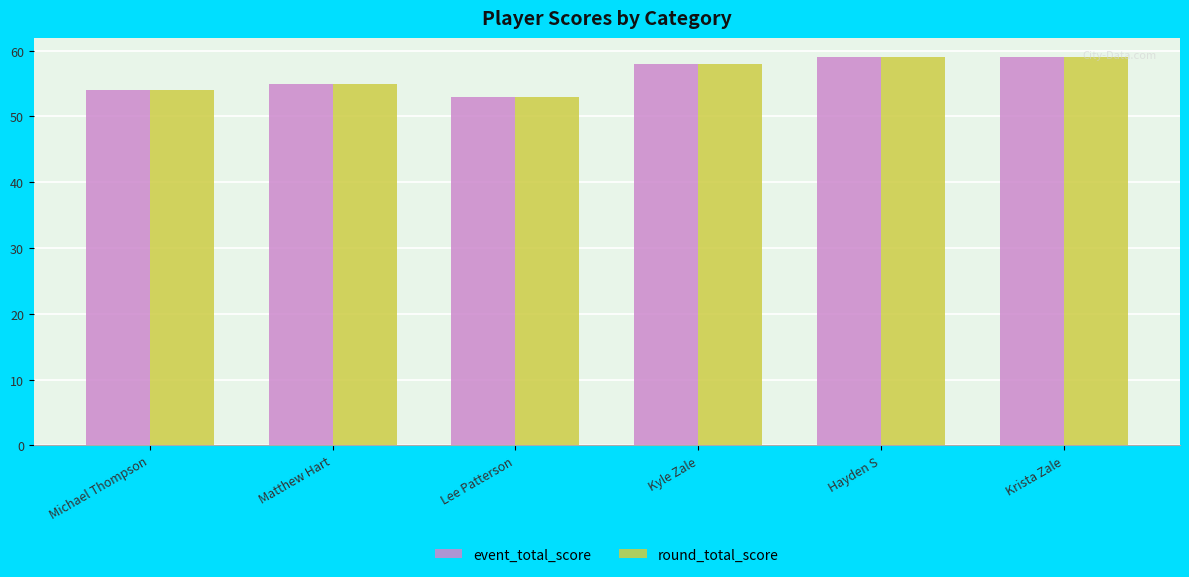

Reading right to left, transcribe all the data shown in this chart.

event_total_score: 59	59	58	53	55	54
round_total_score: 59	59	58	53	55	54